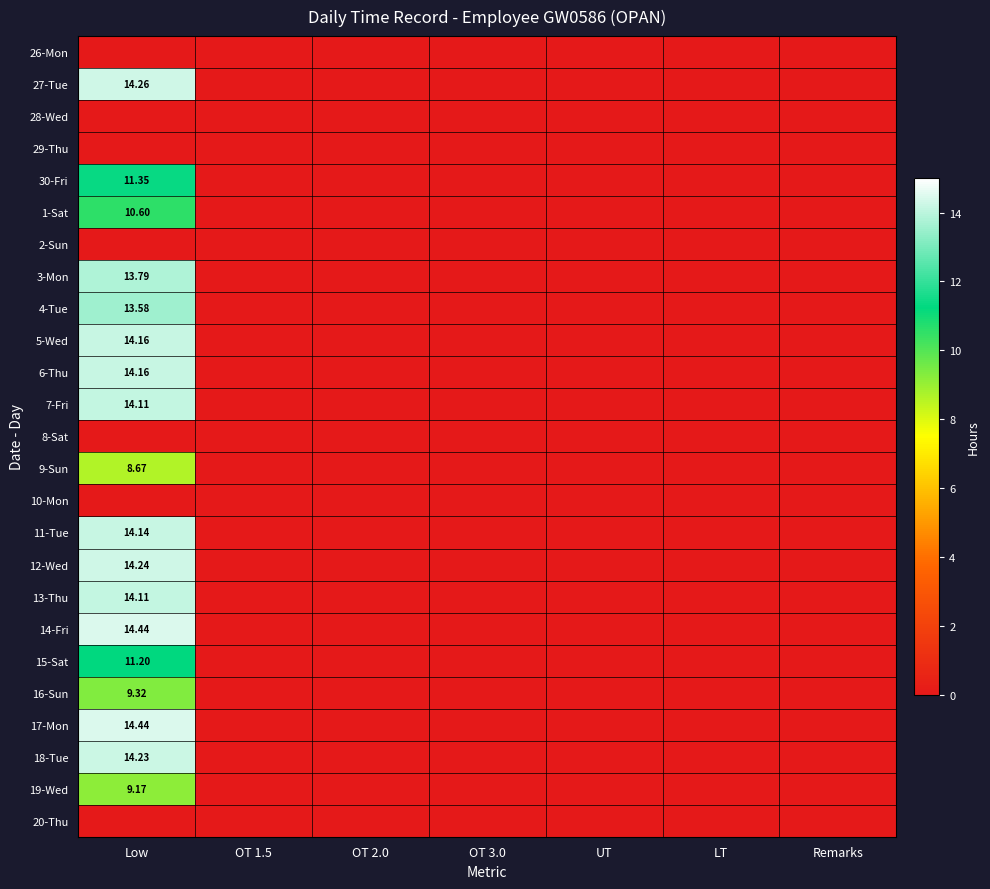

True or false: 6-Thu has a value of 0.0 at UT.

True